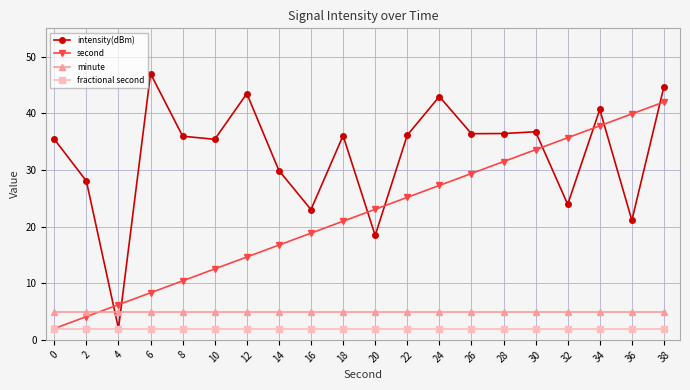

At how many categories does at least one series exceed 42?

4